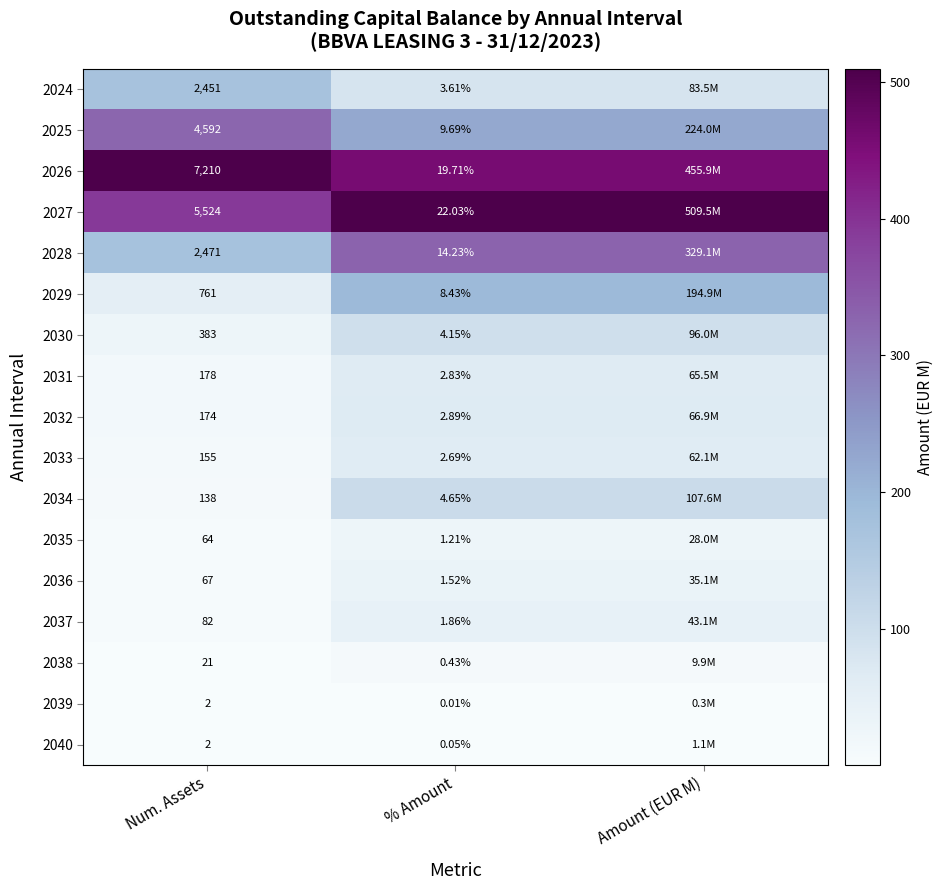

At how many categories does at least one series exceed 0?

3